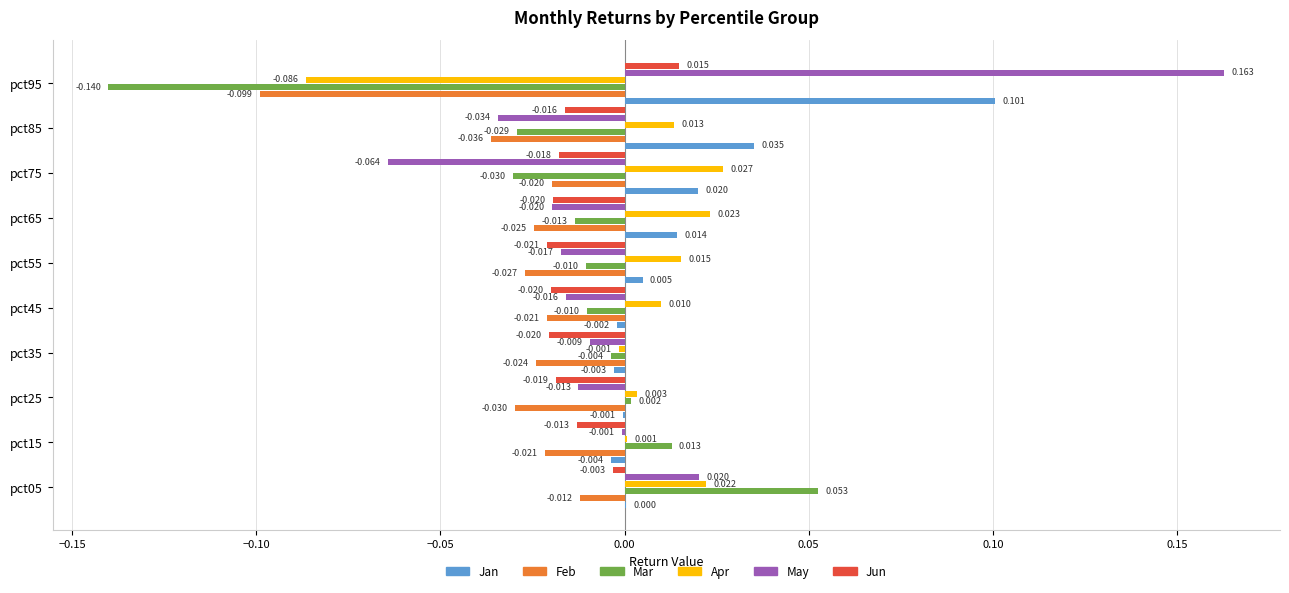

Which series has the largest total across all categories?

Jan